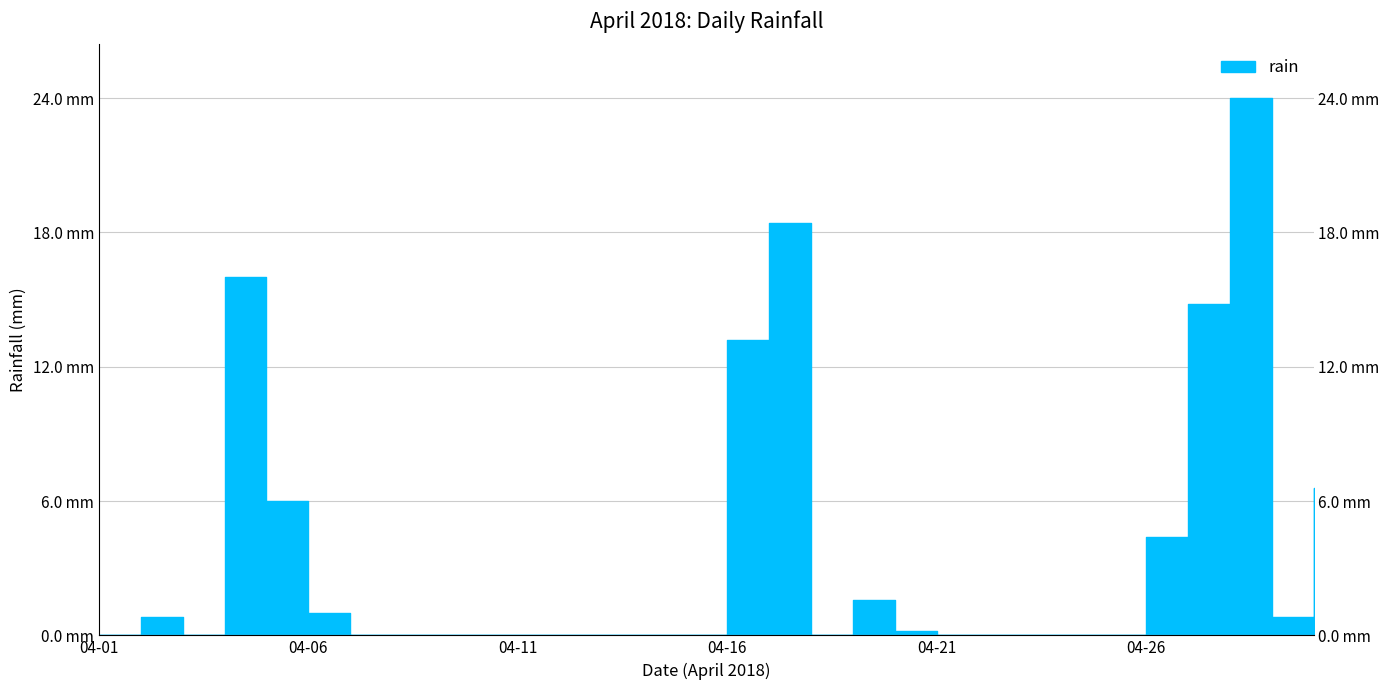

What is the value of the 28th point from the left?

24.0